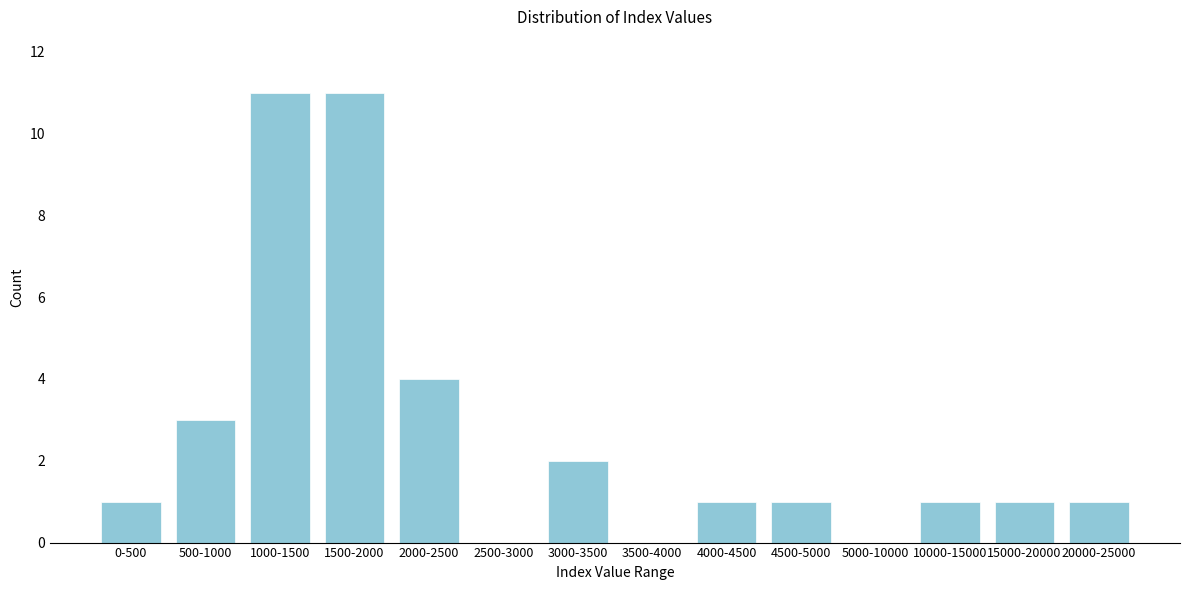

Reading left to right, list all the values displayed in this chart.

0-500=1	500-1000=3	1000-1500=11	1500-2000=11	2000-2500=4	2500-3000=0	3000-3500=2	3500-4000=0	4000-4500=1	4500-5000=1	5000-10000=0	10000-15000=1	15000-20000=1	20000-25000=1